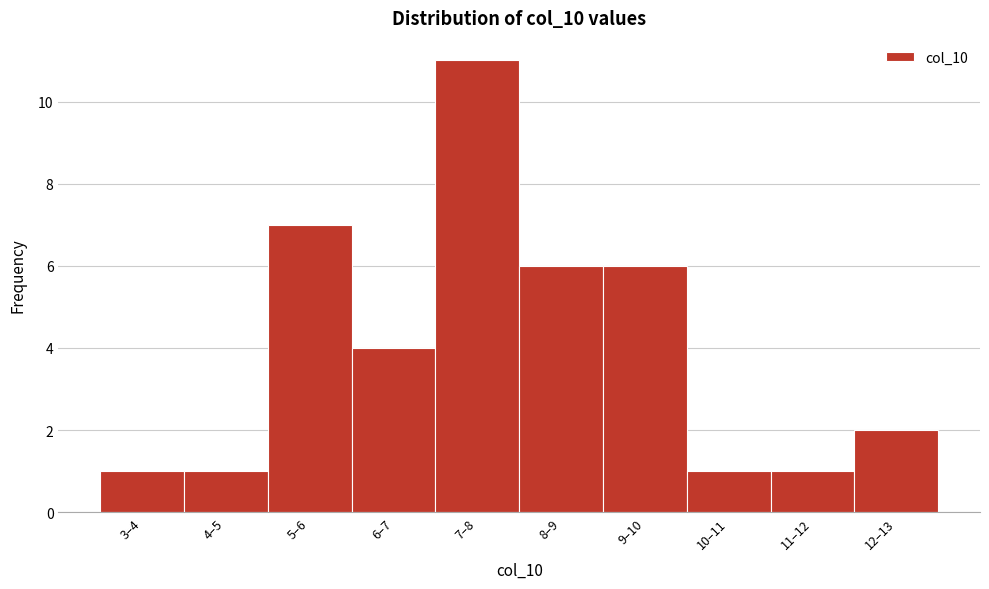

Reading left to right, transcribe all the data shown in this chart.

1	1	7	4	11	6	6	1	1	2